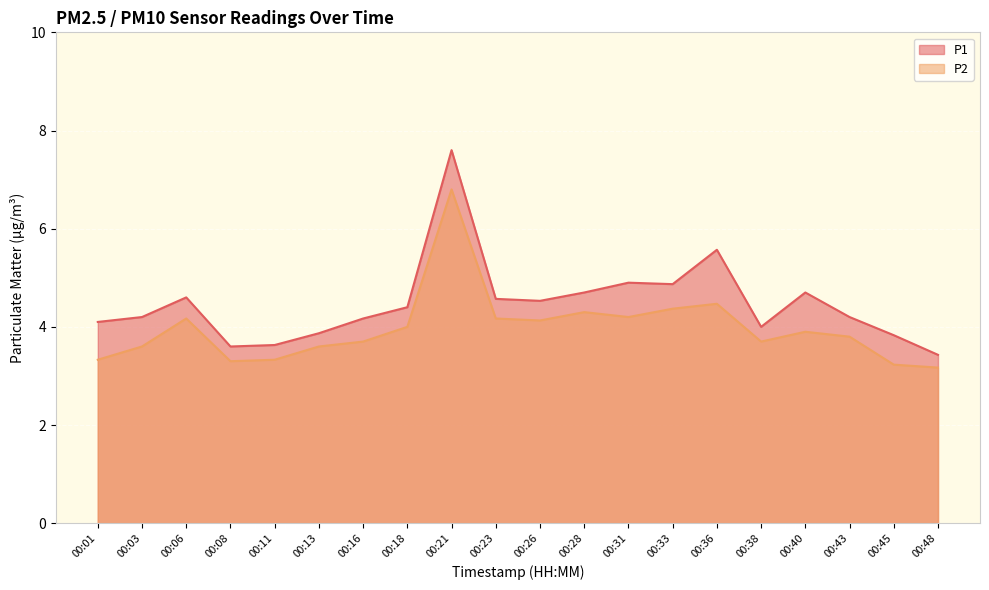

What is the value of the P2 point at the 14th from the left?

4.4